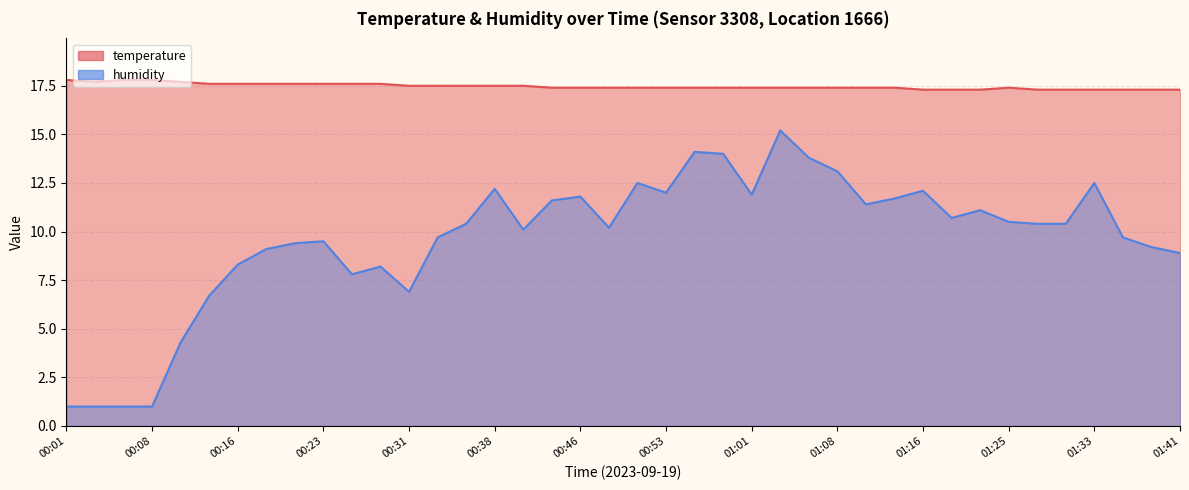

How many interior local valleys does the humidity series have?

8